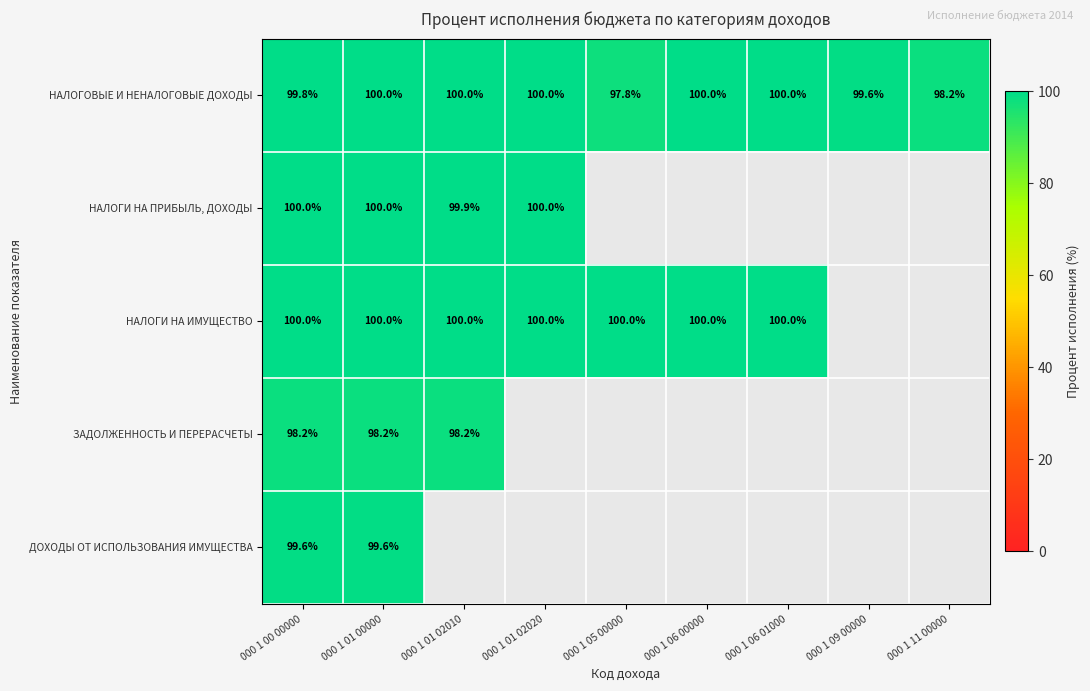

What is the difference between the maximum and second lowest values in the НАЛОГОВЫЕ И НЕНАЛОГОВЫЕ ДОХОДЫ series?

1.8